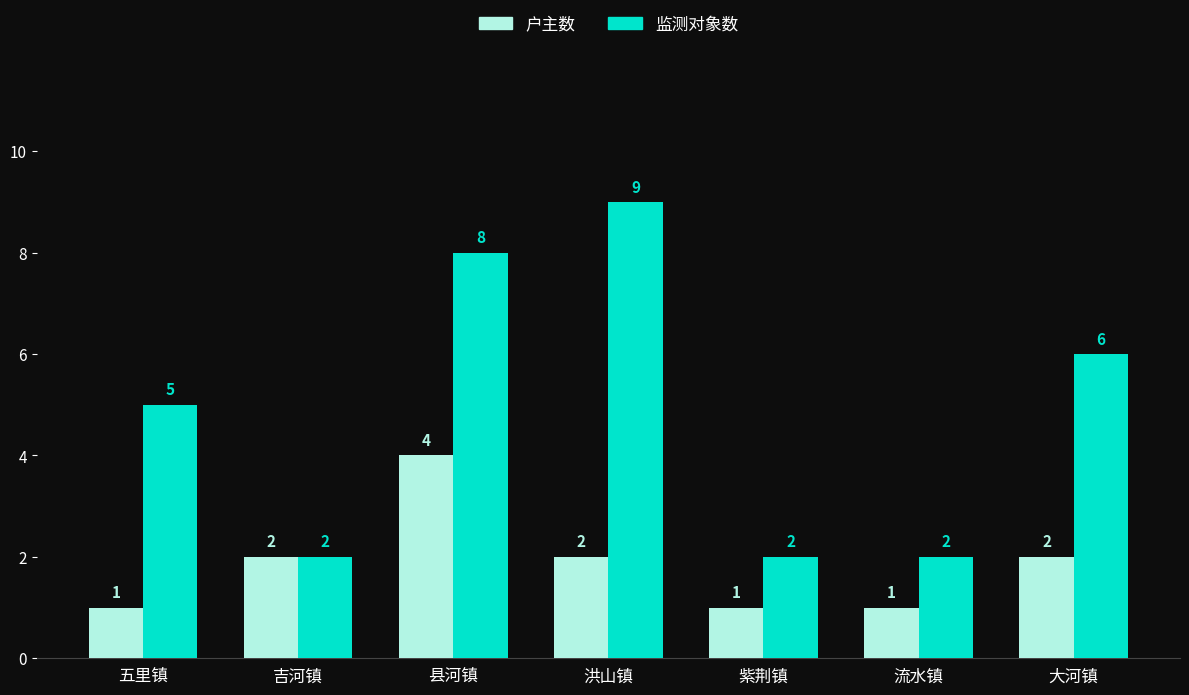

How many categories are shown in the chart?

7